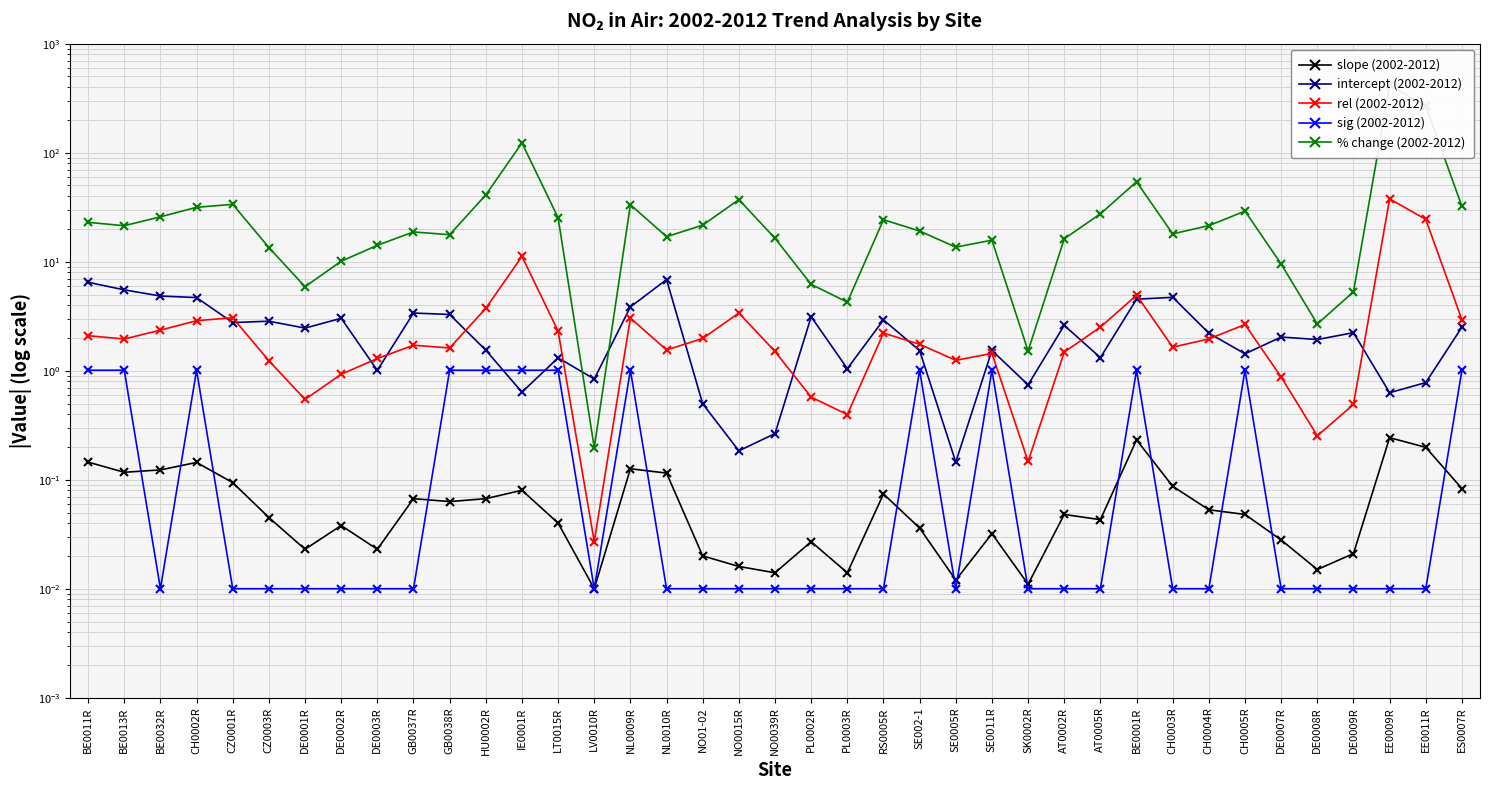

Between BE0001R and CH0005R, which series saw the biggest shift?

% change (2002-2012)